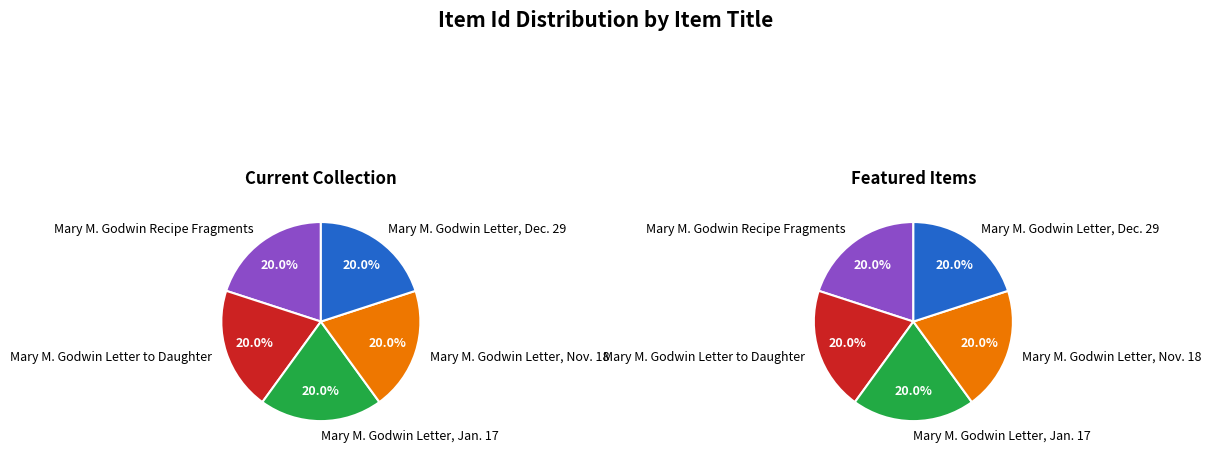

To the nearest percent, what is the combined percentage of Mary M. Godwin Letter, Dec. 29 and Mary M. Godwin Letter, Jan. 17?

40%